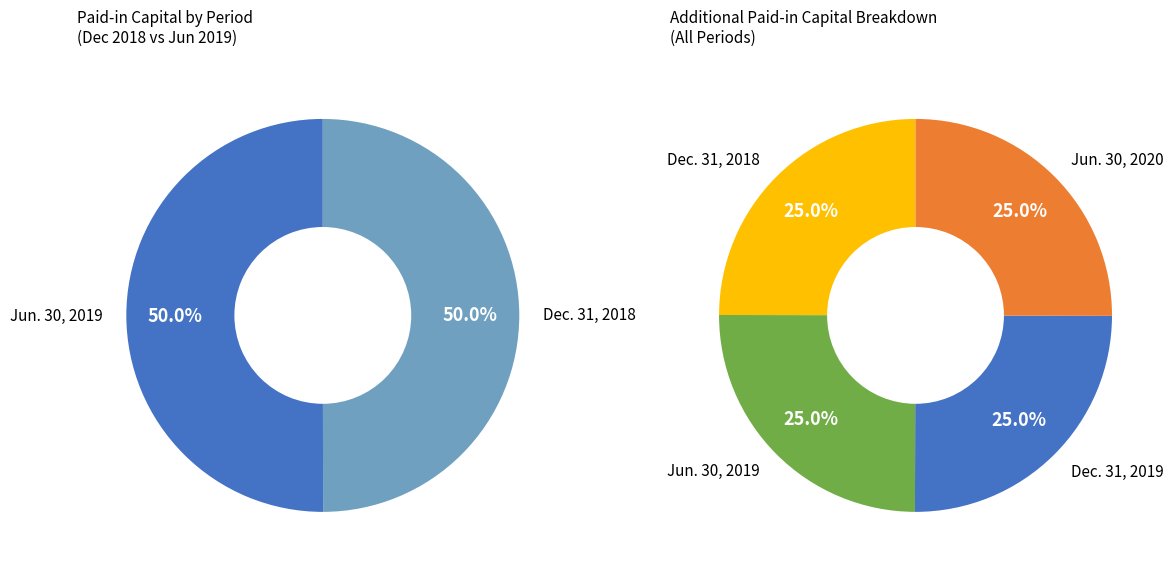

Rank the categories by value from highest to lowest.

Jun. 30, 2020, Dec. 31, 2019, Jun. 30, 2019, Dec. 31, 2018